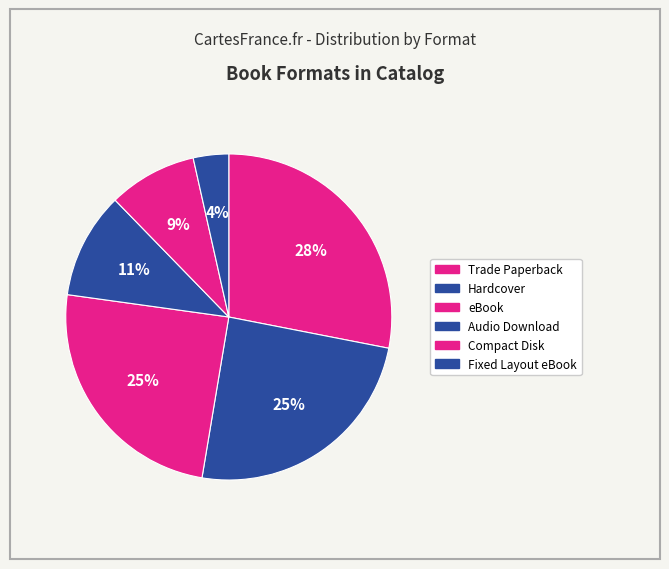

Count the number of slices in the pie.

6